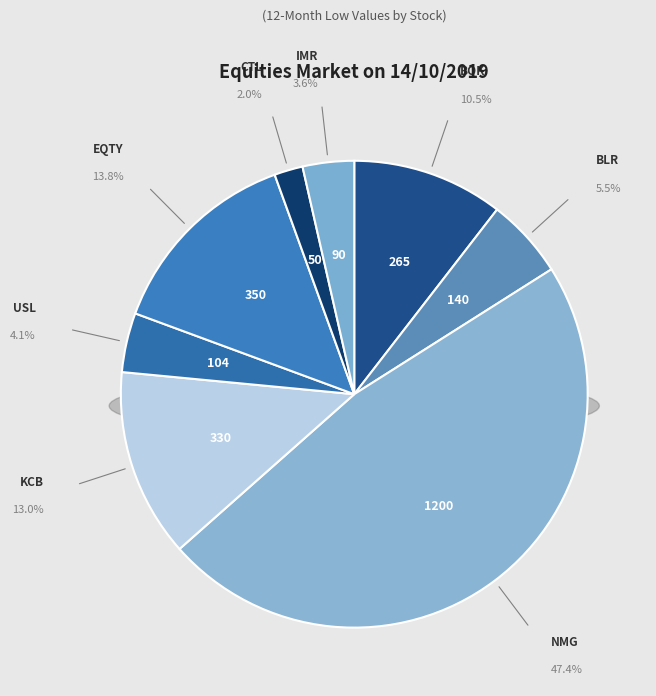

Rank the categories by value from lowest to highest.

CTL, IMR, USL, BLR, BOK, KCB, EQTY, NMG